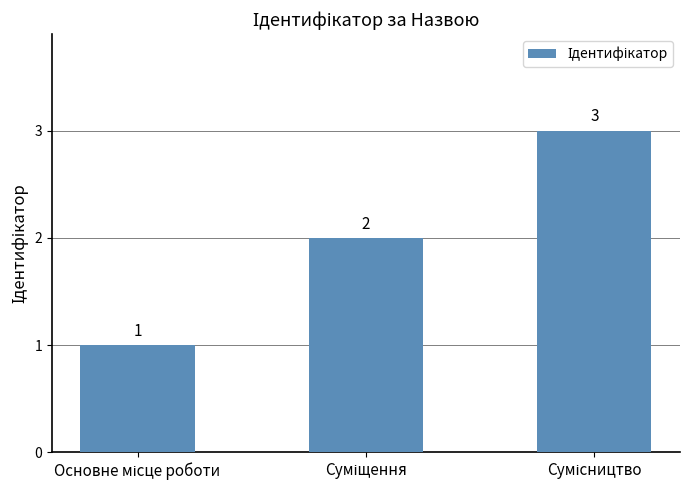

What is the value of the 3rd bar from the left?

3